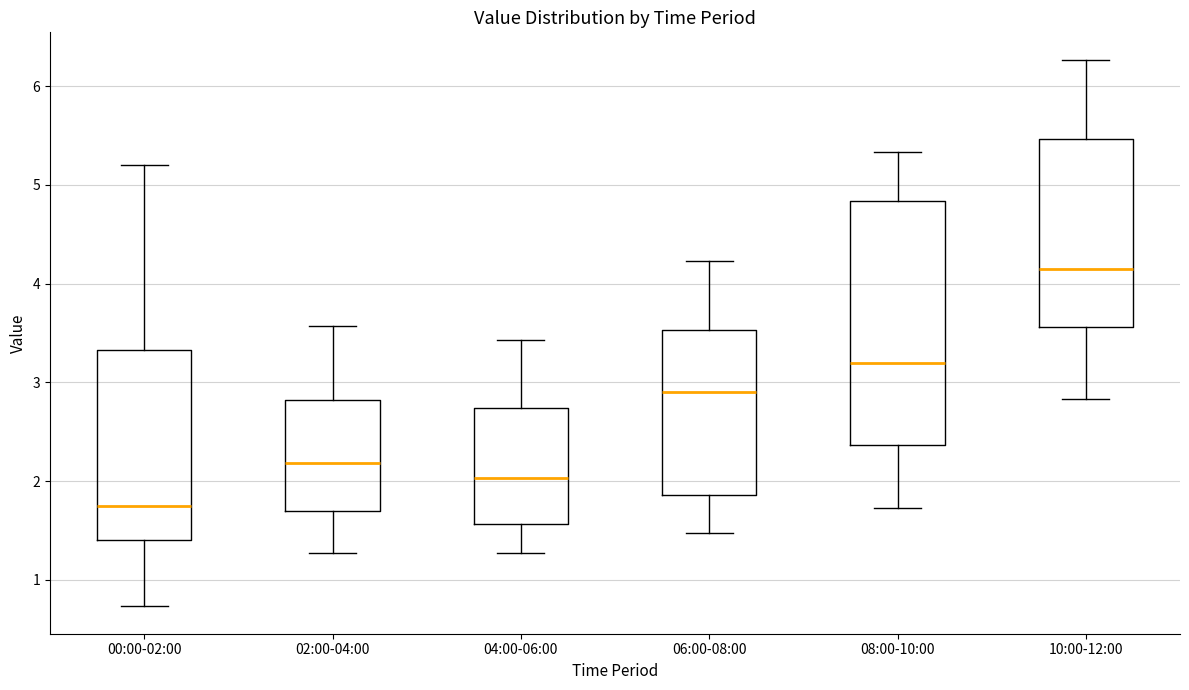

Reading left to right, transcribe this box plot: for each box, give where its median line is, the range the box spans, and where its two whiskers end, as read against the y-axis. The values are not printed on the chart, so give them approximately, as read against the axis.

00:00-02:00: median 1.8, box 1.4 to 3.3, whiskers 0.7 to 5.2
02:00-04:00: median 2.2, box 1.7 to 2.8, whiskers 1.3 to 3.6
04:00-06:00: median 2.0, box 1.6 to 2.7, whiskers 1.3 to 3.4
06:00-08:00: median 2.9, box 1.9 to 3.5, whiskers 1.5 to 4.2
08:00-10:00: median 3.2, box 2.4 to 4.8, whiskers 1.7 to 5.3
10:00-12:00: median 4.2, box 3.6 to 5.5, whiskers 2.8 to 6.3